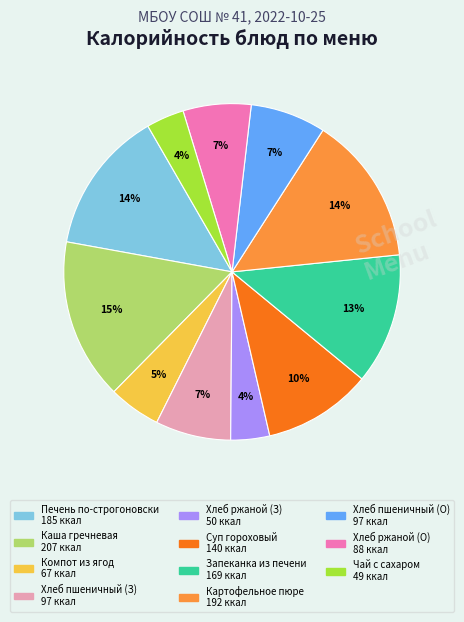

Is there a majority slice in this chart?

No